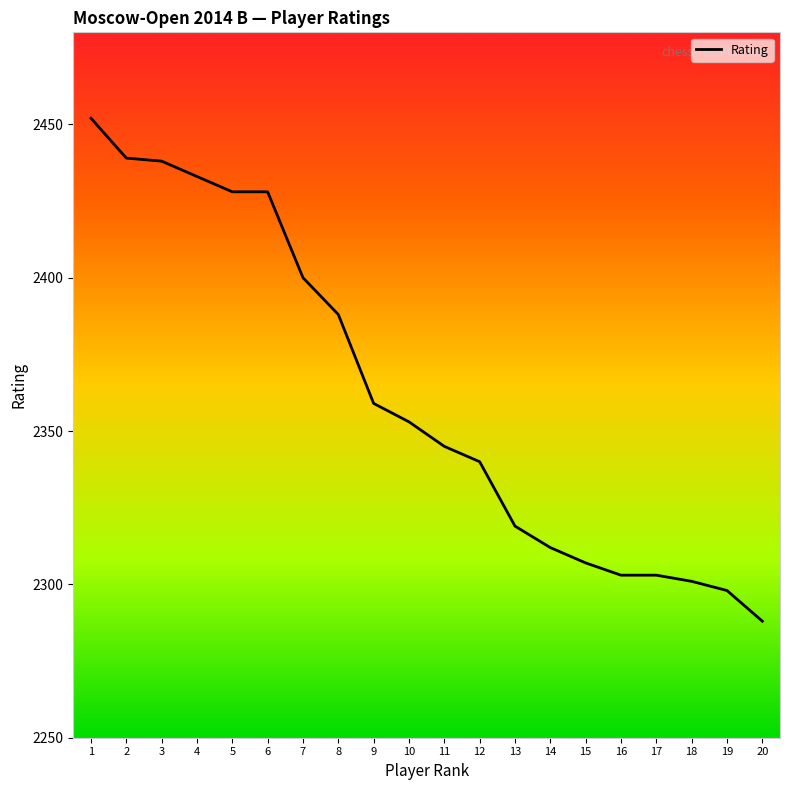

What is the change in value from 2 to 11?

-94